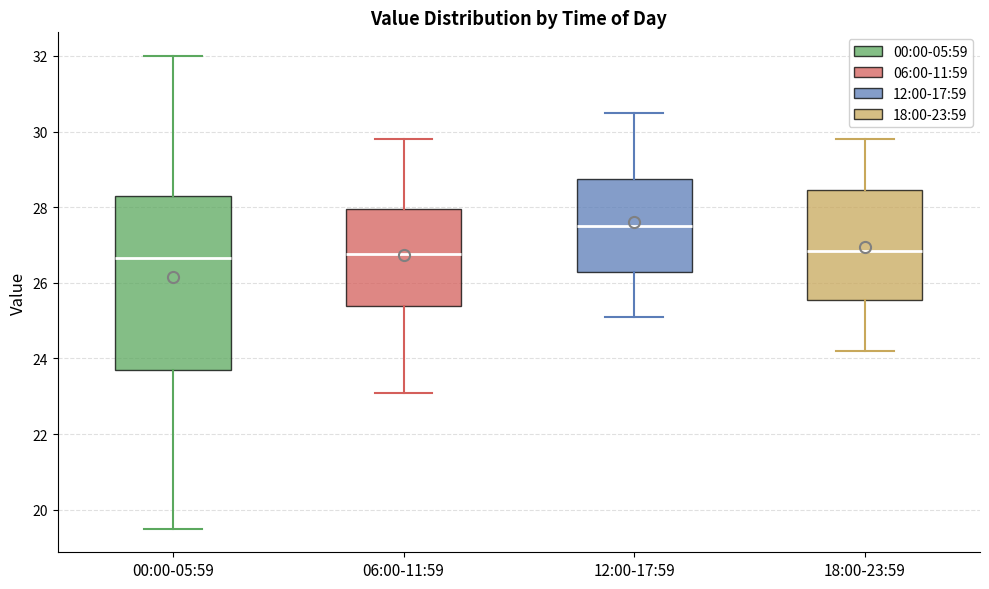

Where does the lower whisker of the box for 12:00-17:59 end on the y-axis? The values are not printed on the chart, so give them approximately, as read against the axis.

25.2